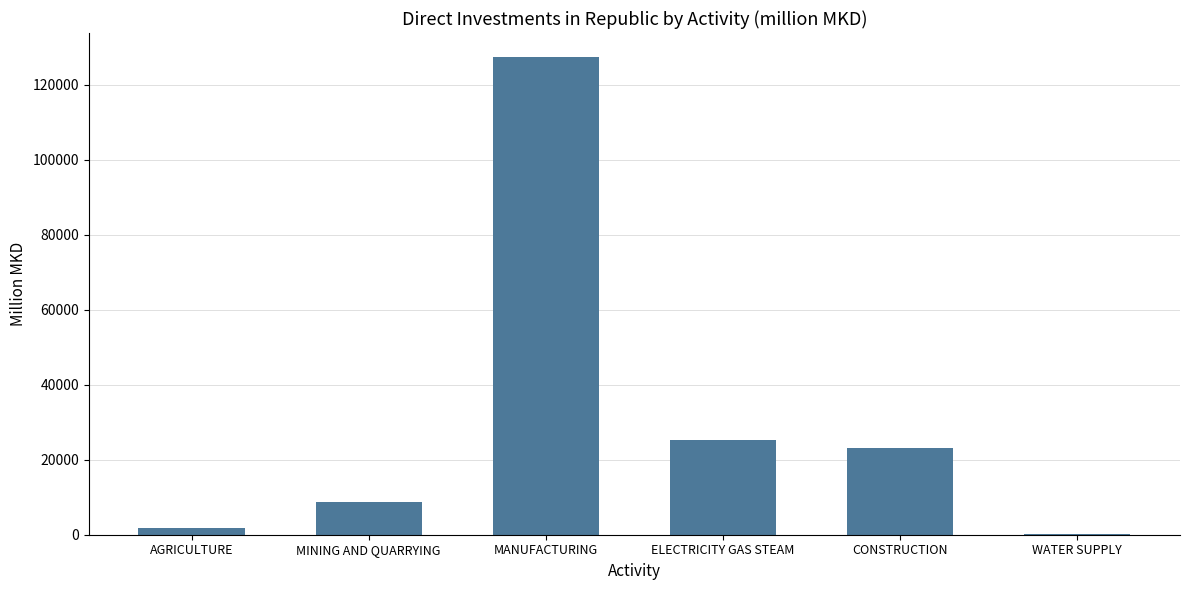

What is the average value?

31103.6